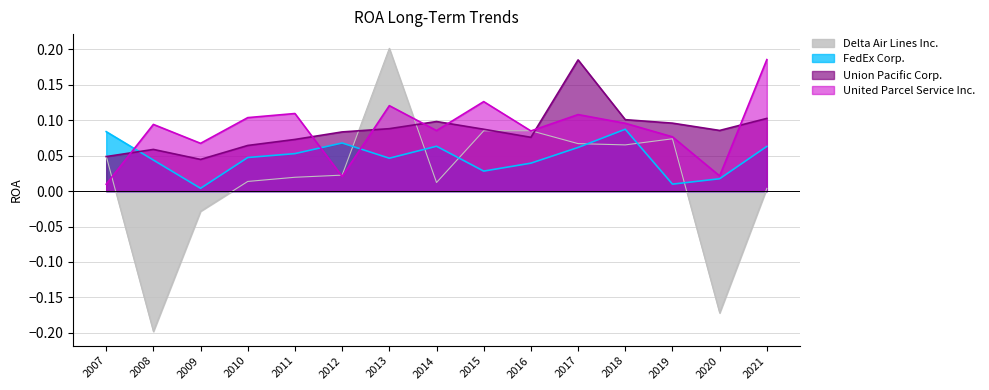

Reading left to right, list all the values displayed in this chart.

Delta Air Lines Inc.: 2007=0.0	2008=-0.2	2009=-0.0	2010=0.0	2011=0.0	2012=0.0	2013=0.2	2014=0.0	2015=0.1	2016=0.1	2017=0.1	2018=0.1	2019=0.1	2020=-0.2	2021=0.0
FedEx Corp.: 2007=0.1	2008=0.0	2009=0.0	2010=0.0	2011=0.1	2012=0.1	2013=0.0	2014=0.1	2015=0.0	2016=0.0	2017=0.1	2018=0.1	2019=0.0	2020=0.0	2021=0.1
Union Pacific Corp.: 2007=0.0	2008=0.1	2009=0.0	2010=0.1	2011=0.1	2012=0.1	2013=0.1	2014=0.1	2015=0.1	2016=0.1	2017=0.2	2018=0.1	2019=0.1	2020=0.1	2021=0.1
United Parcel Service Inc.: 2007=0.0	2008=0.1	2009=0.1	2010=0.1	2011=0.1	2012=0.0	2013=0.1	2014=0.1	2015=0.1	2016=0.1	2017=0.1	2018=0.1	2019=0.1	2020=0.0	2021=0.2